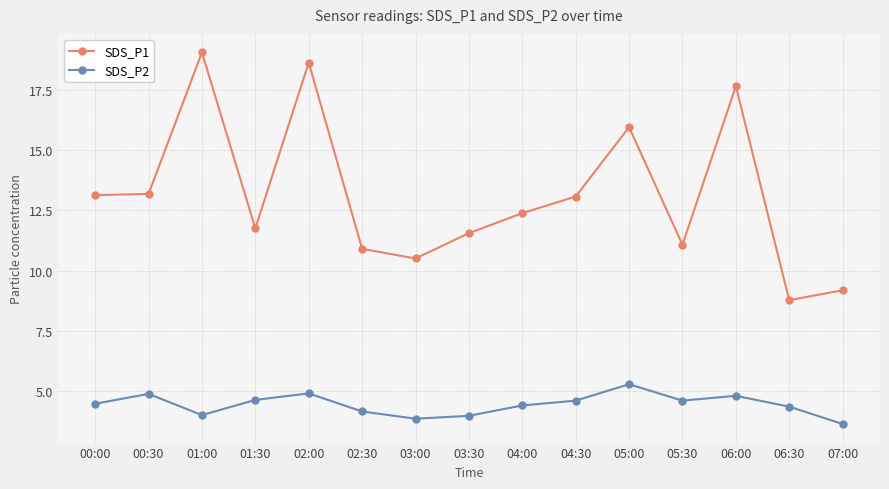

How many data points in SDS_P1 are above 12?

8